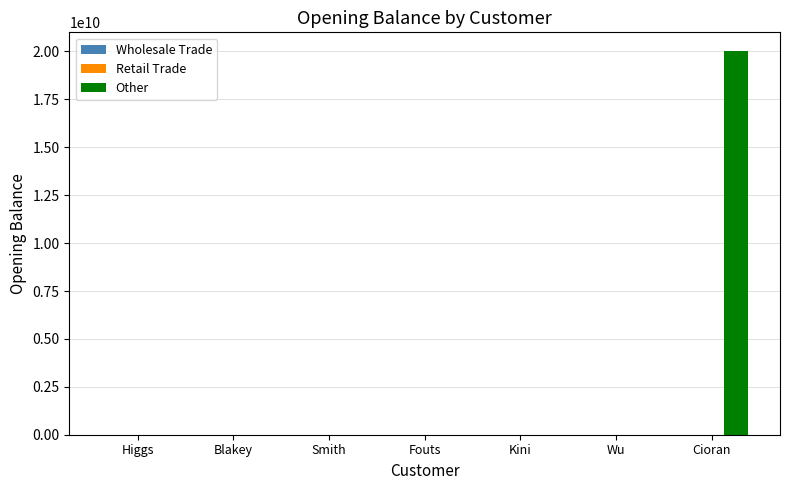

Which series has the largest total across all categories?

Other